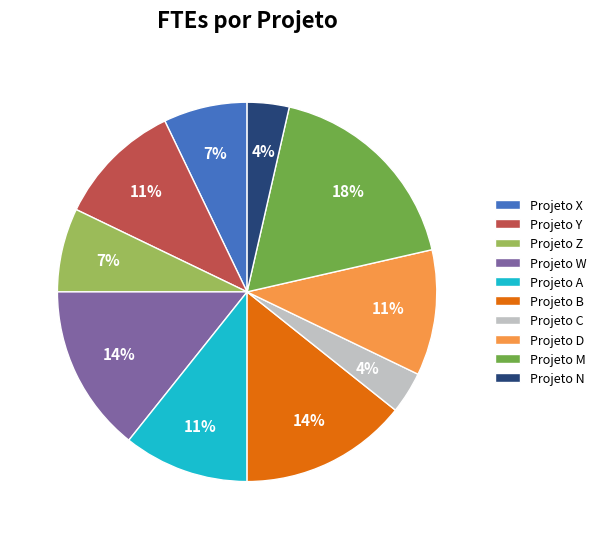

Which has a higher value, Projeto W or Projeto Z?

Projeto W